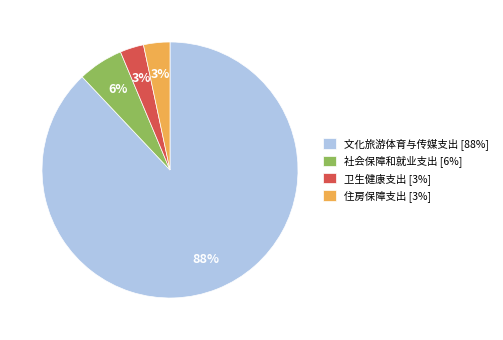

Do 卫生健康支出 [3%] and 文化旅游体育与传媒支出 [88%] together represent more than half of the pie?

Yes